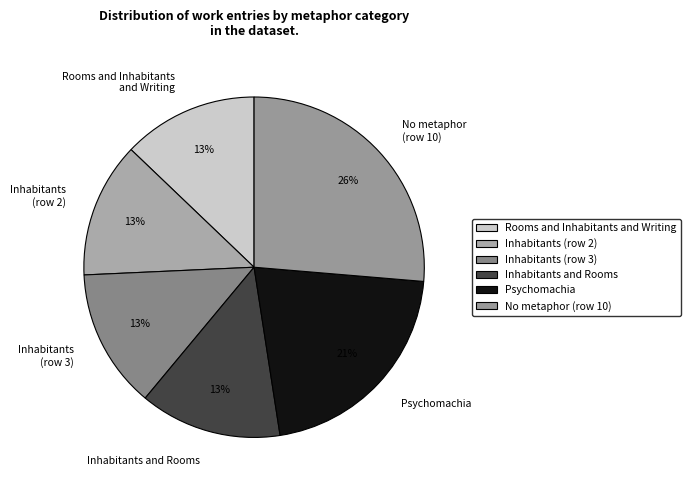

The Psychomachia slice represents 11% of the pie. True or false?

False